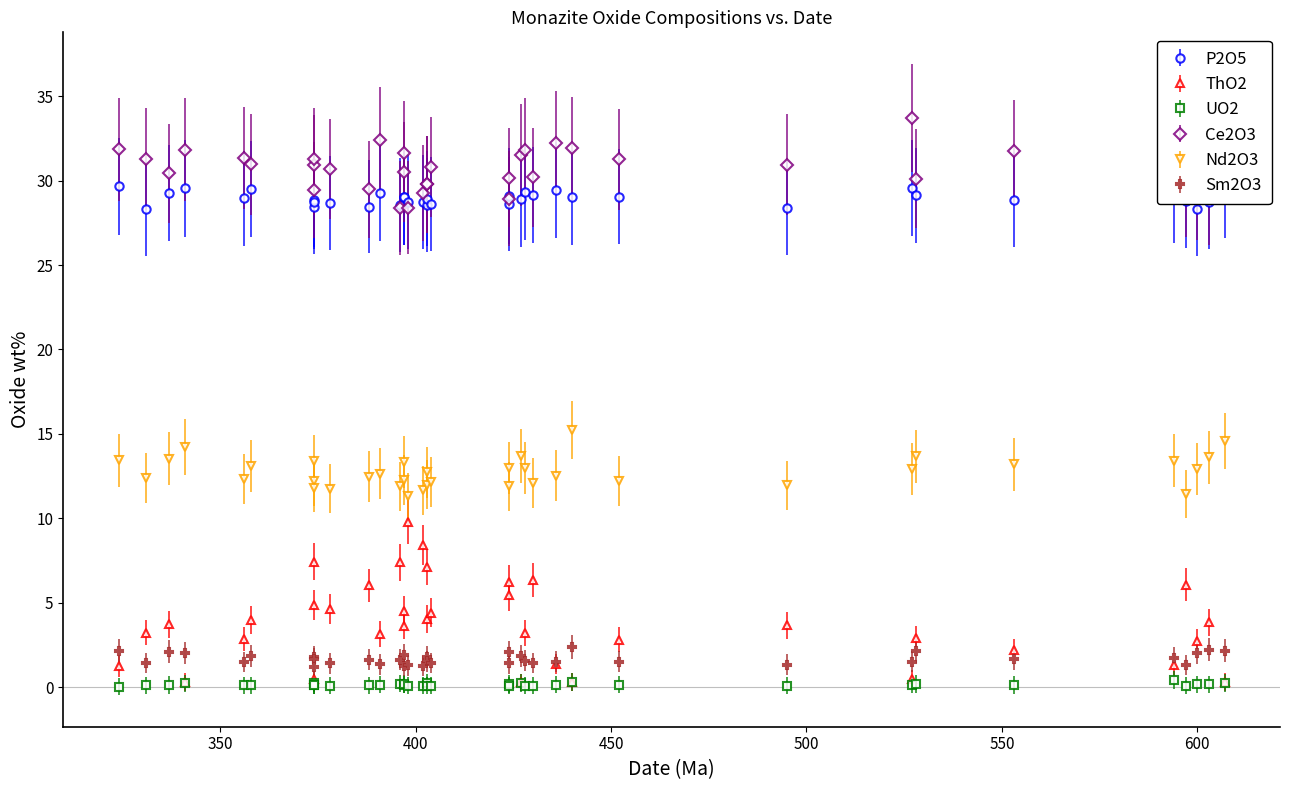

Read the UO2 value at 403.

0.1